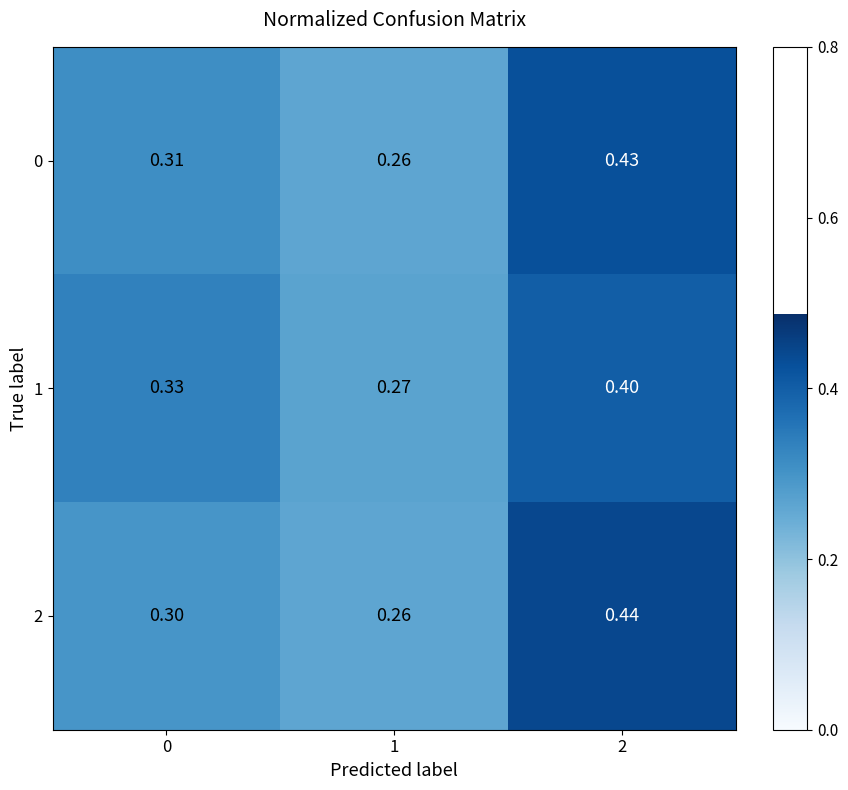

What is the smallest value displayed?

0.3